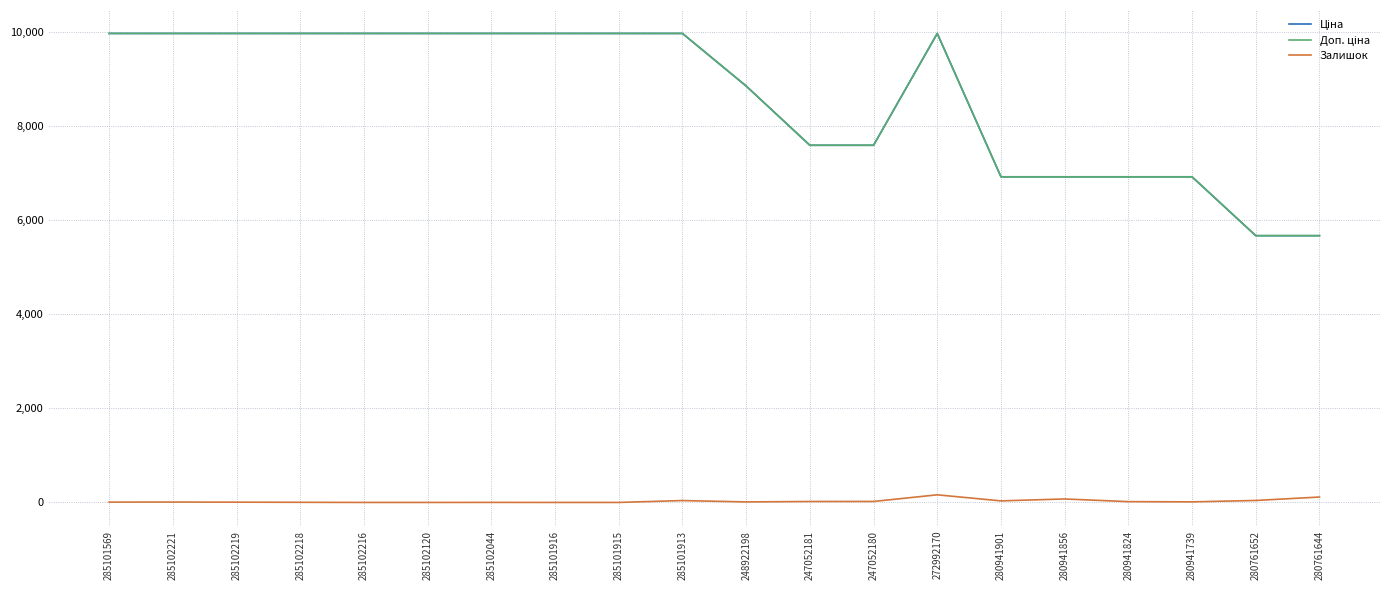

Is this an area chart (filled region under the line)?

No